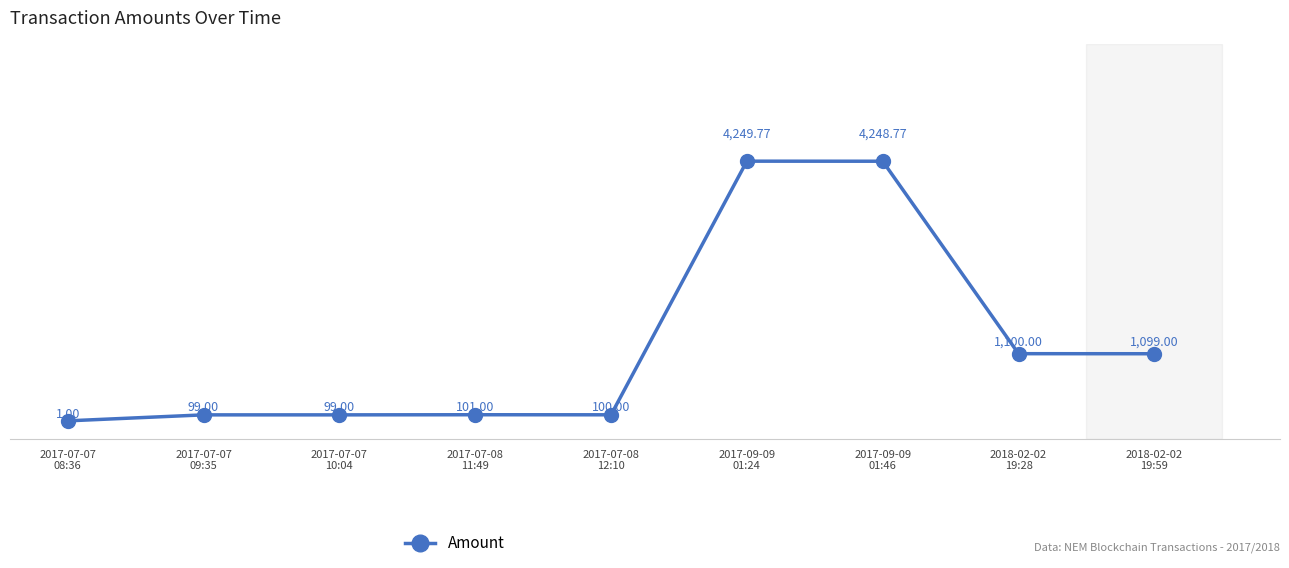

True or false: the data has more than 1 interior local peaks.

True